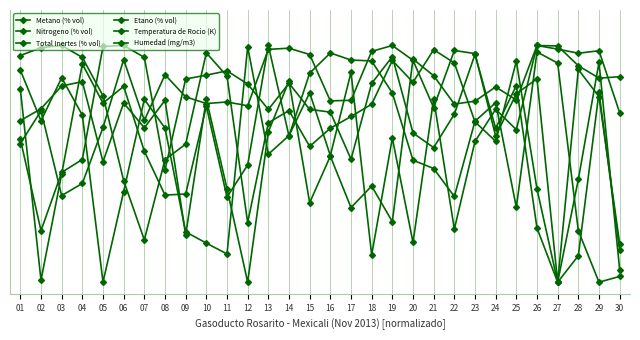

The Etano (% vol) series shows 0.6 at 28. True or false?

False